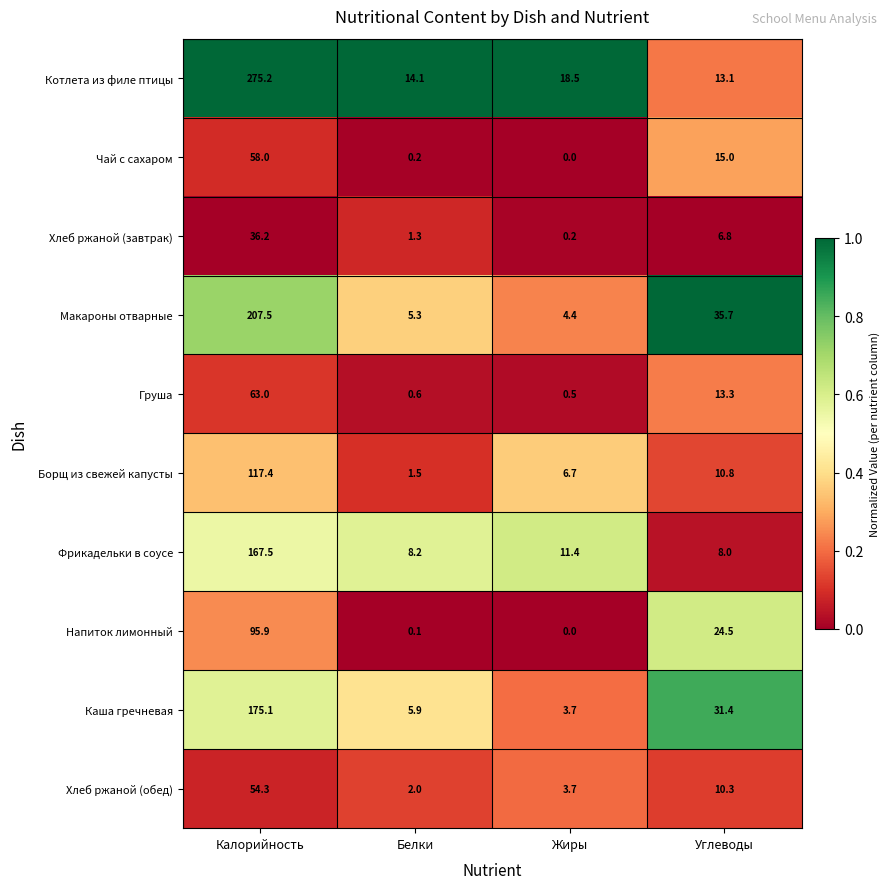

What is the approximate value of Груша at Белки?

0.6